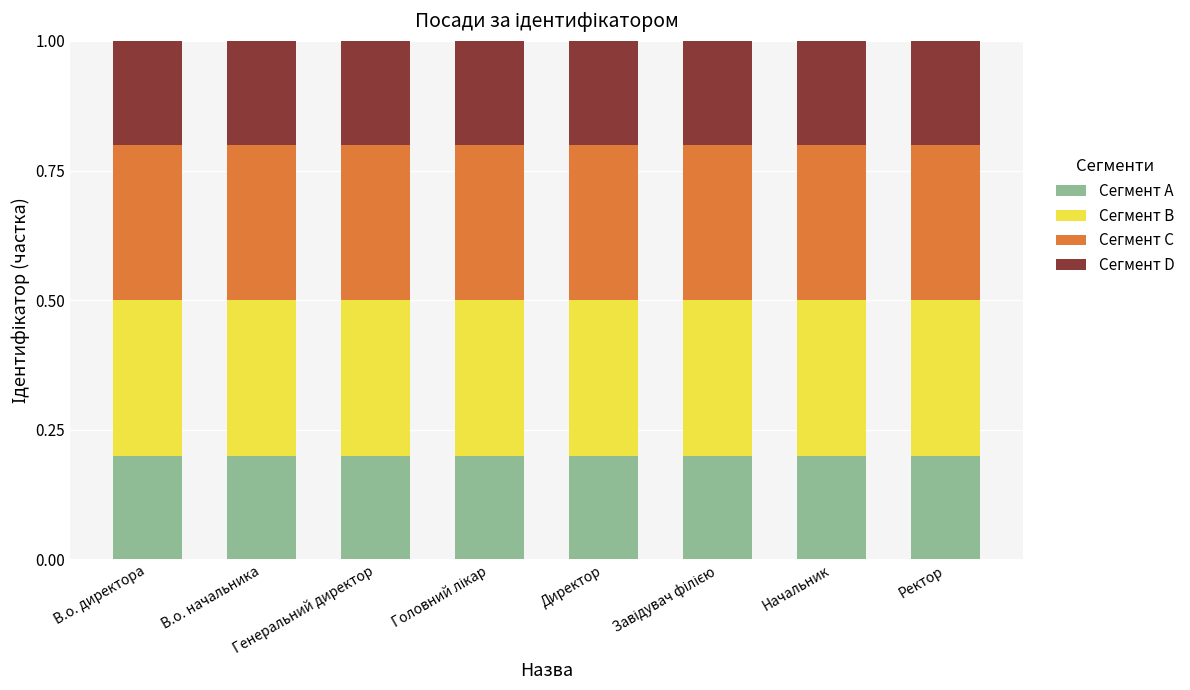

Count the number of data series in this chart.

4